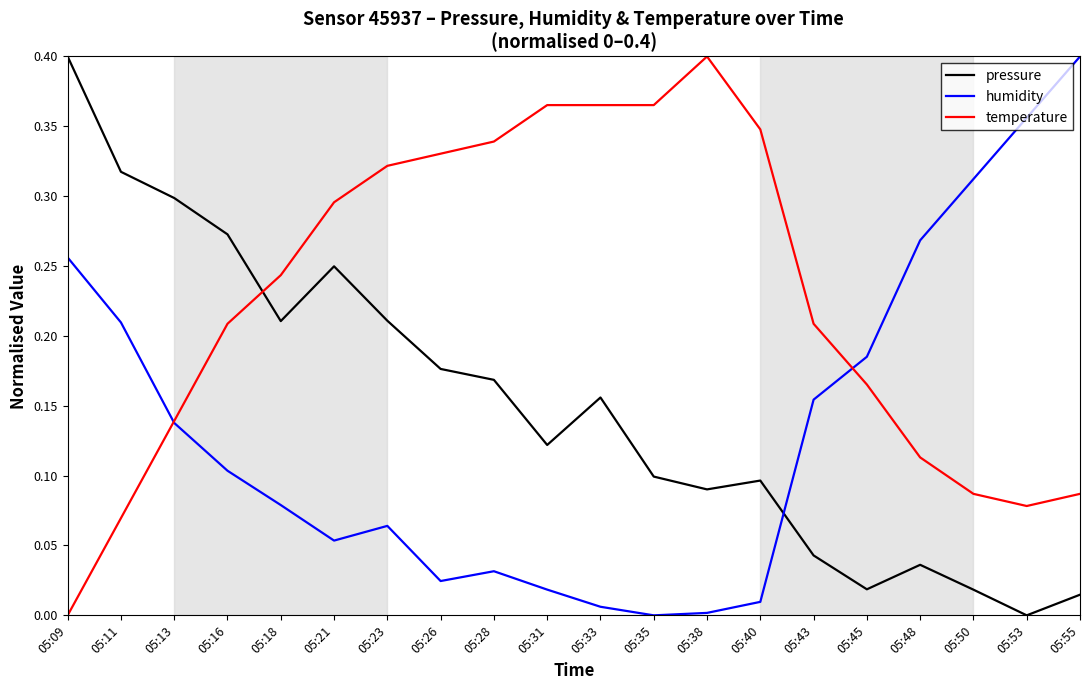

Rank the series by their average value, from highest to lowest.

temperature, pressure, humidity